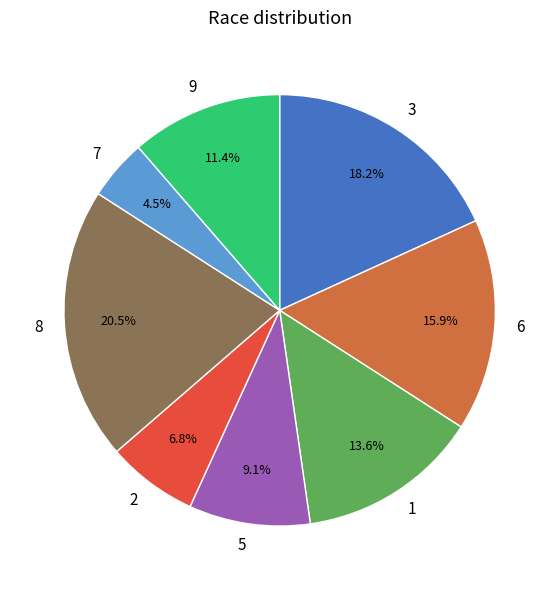

Does 8 account for over 50% of the chart?

No